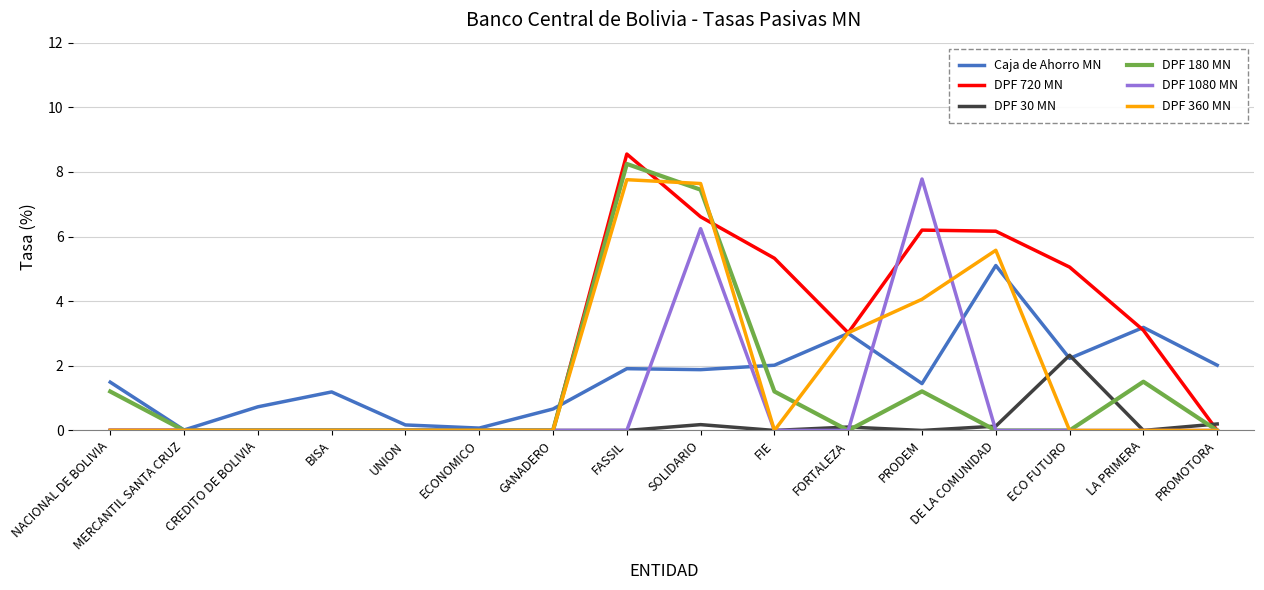

At which category is the sum across all series the highest?

SOLIDARIO